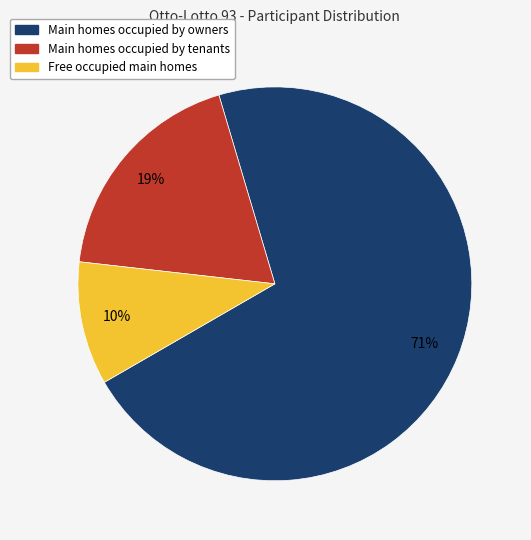

Between Main homes occupied by tenants and Main homes occupied by owners, which is larger?

Main homes occupied by owners